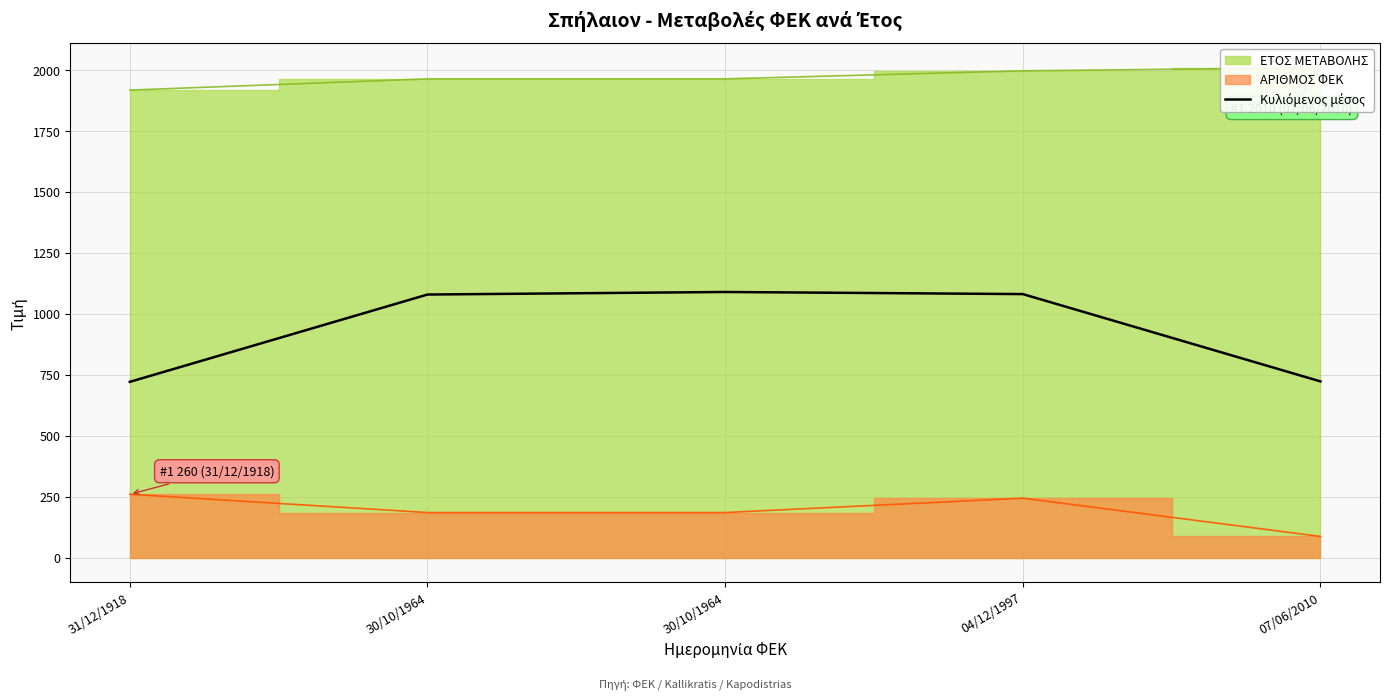

What is the difference between the values at 07/06/2010 and 30/10/1964?

366.8